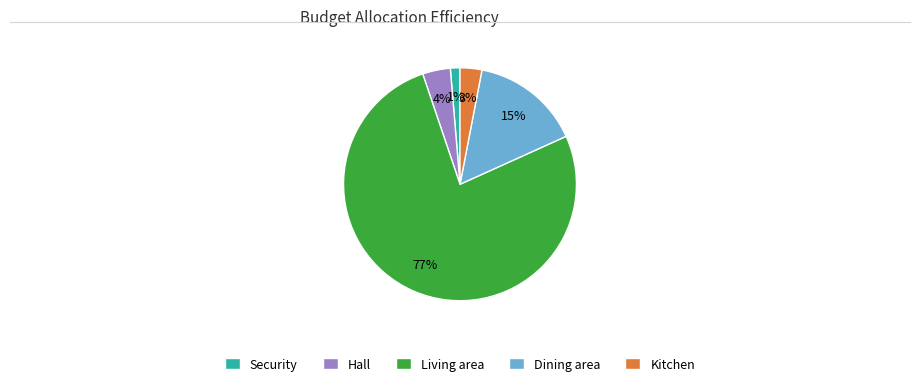

Which has a higher value, Dining area or Kitchen?

Dining area